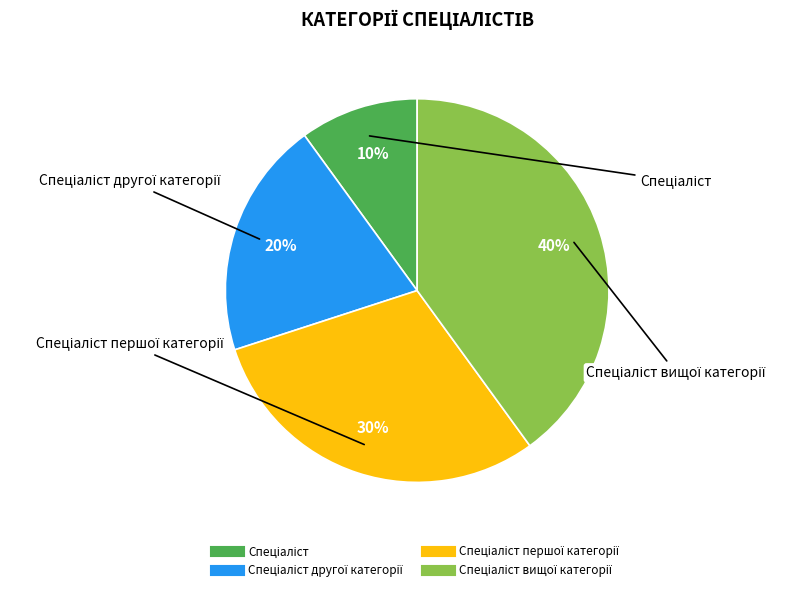

To the nearest percent, what is the difference between the largest and smallest slice percentages?

30%